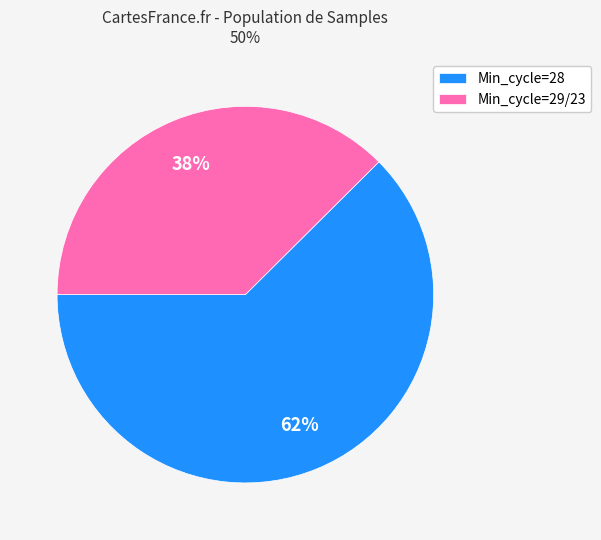

Count the number of slices in the pie.

2